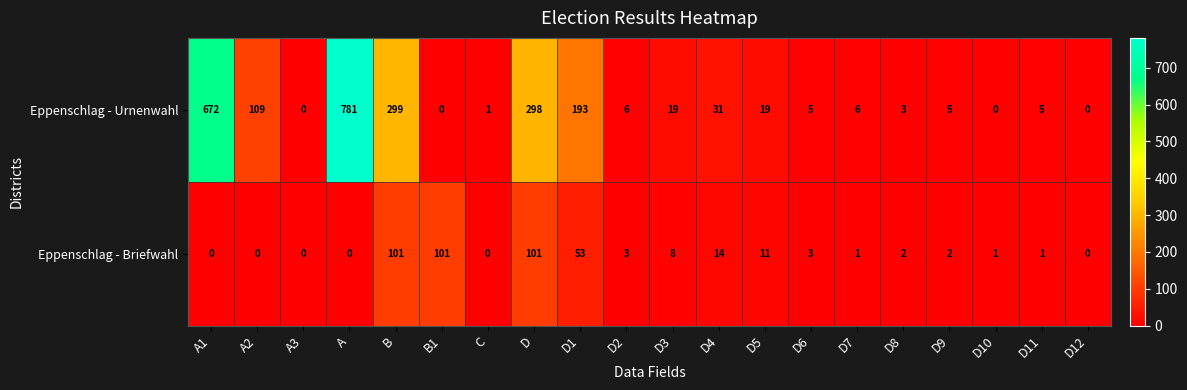

True or false: Eppenschlag - Urnenwahl has a value of 6 at D7.

True